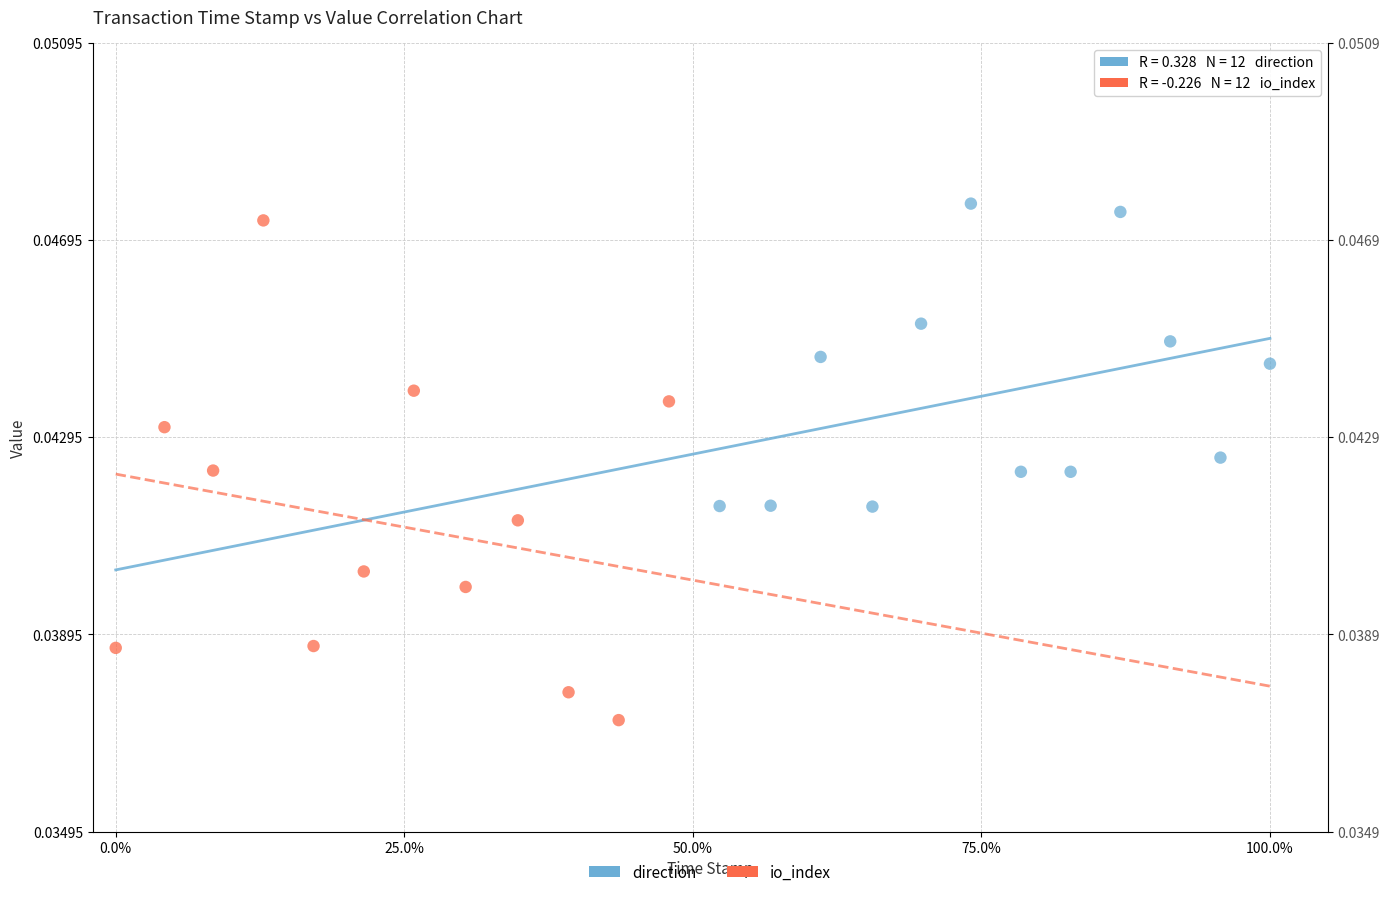

Which series has the largest Y range (max minus min)?

io_index